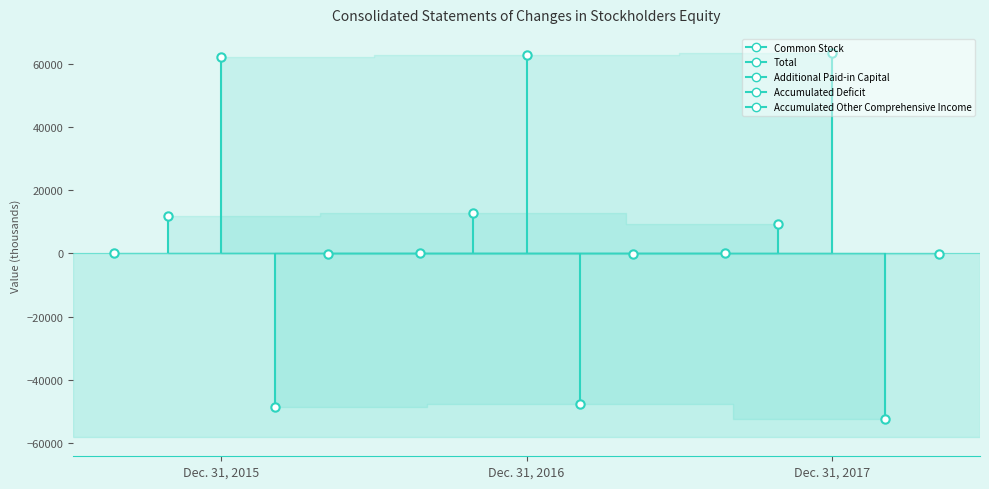

What is the value of the Accumulated Deficit point at the 3rd from the left?

-52329